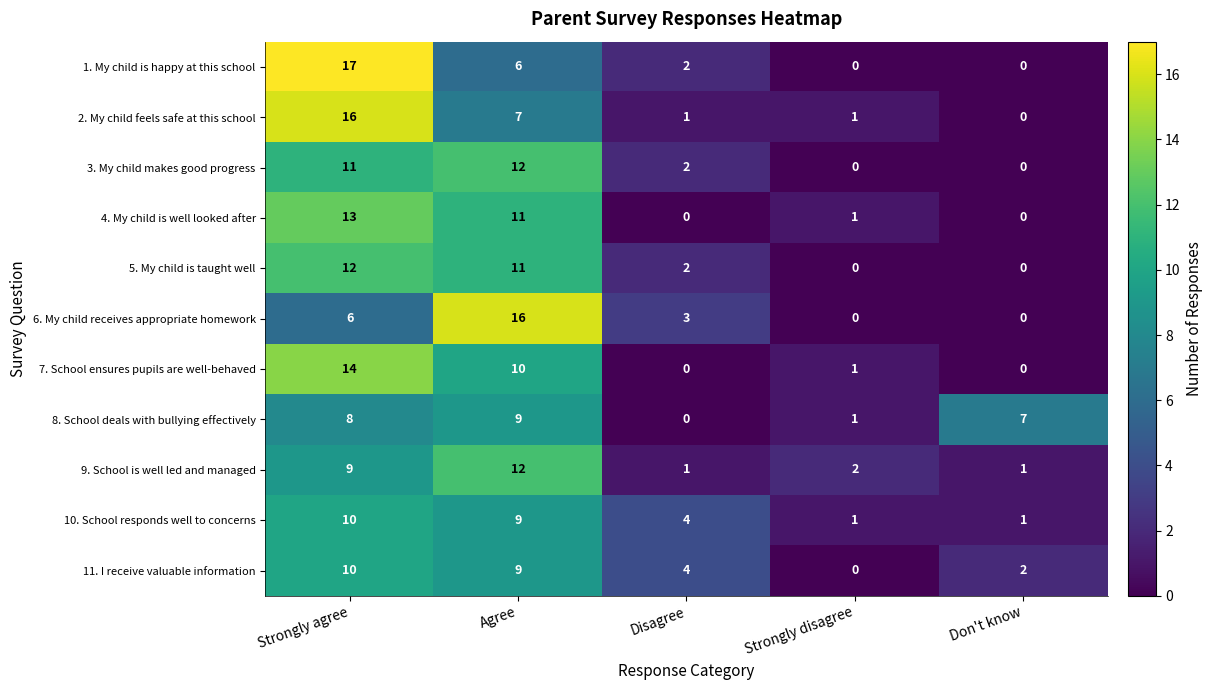

What is the sum of the 6. My child receives appropriate homework values at Agree and Don't know?

16